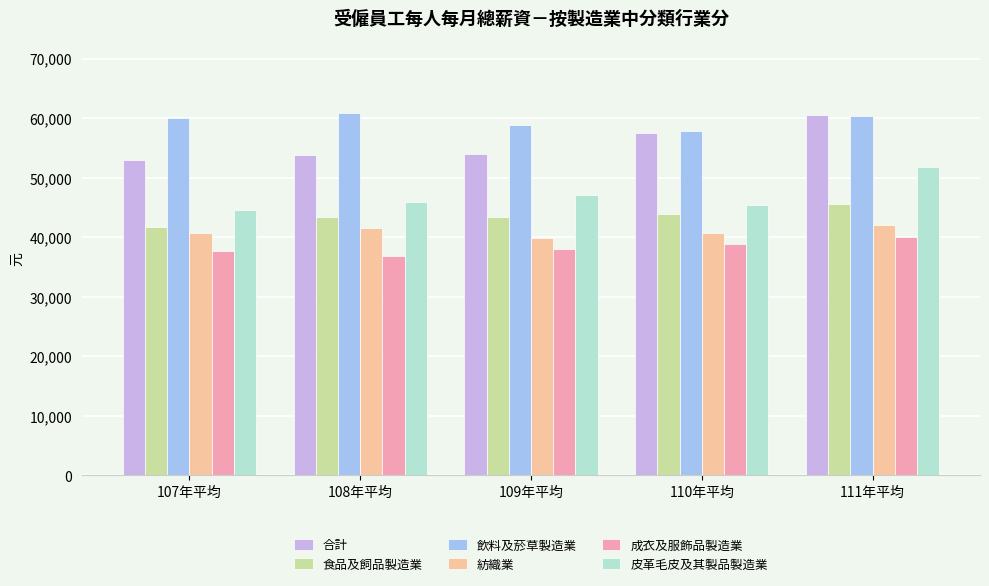

Read the 皮革毛皮及其製品製造業 value at 110年平均.

45394